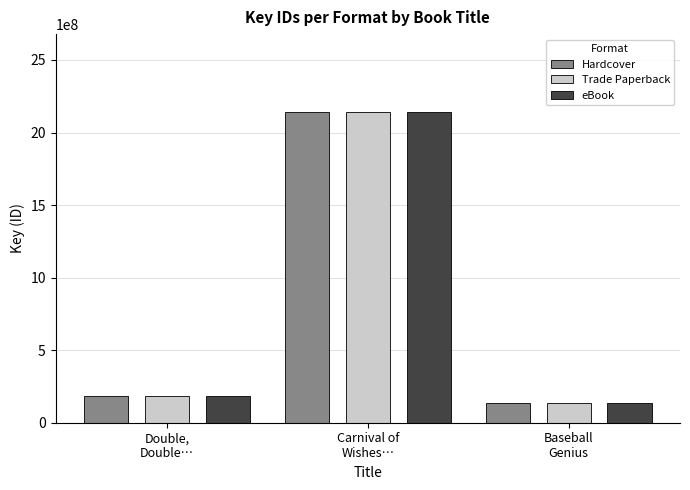

What is the sum of the eBook values at Double,
Double… and Carnival of
Wishes…?

2327602607